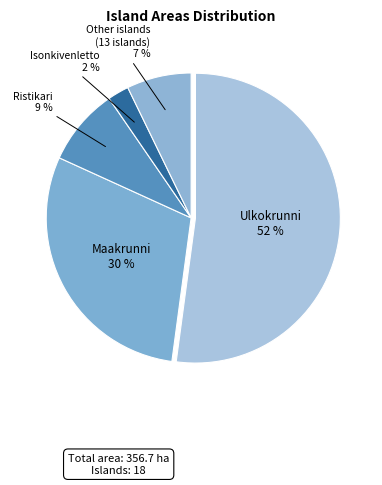

Which slice represents more than half of the pie?

Ulkokrunni